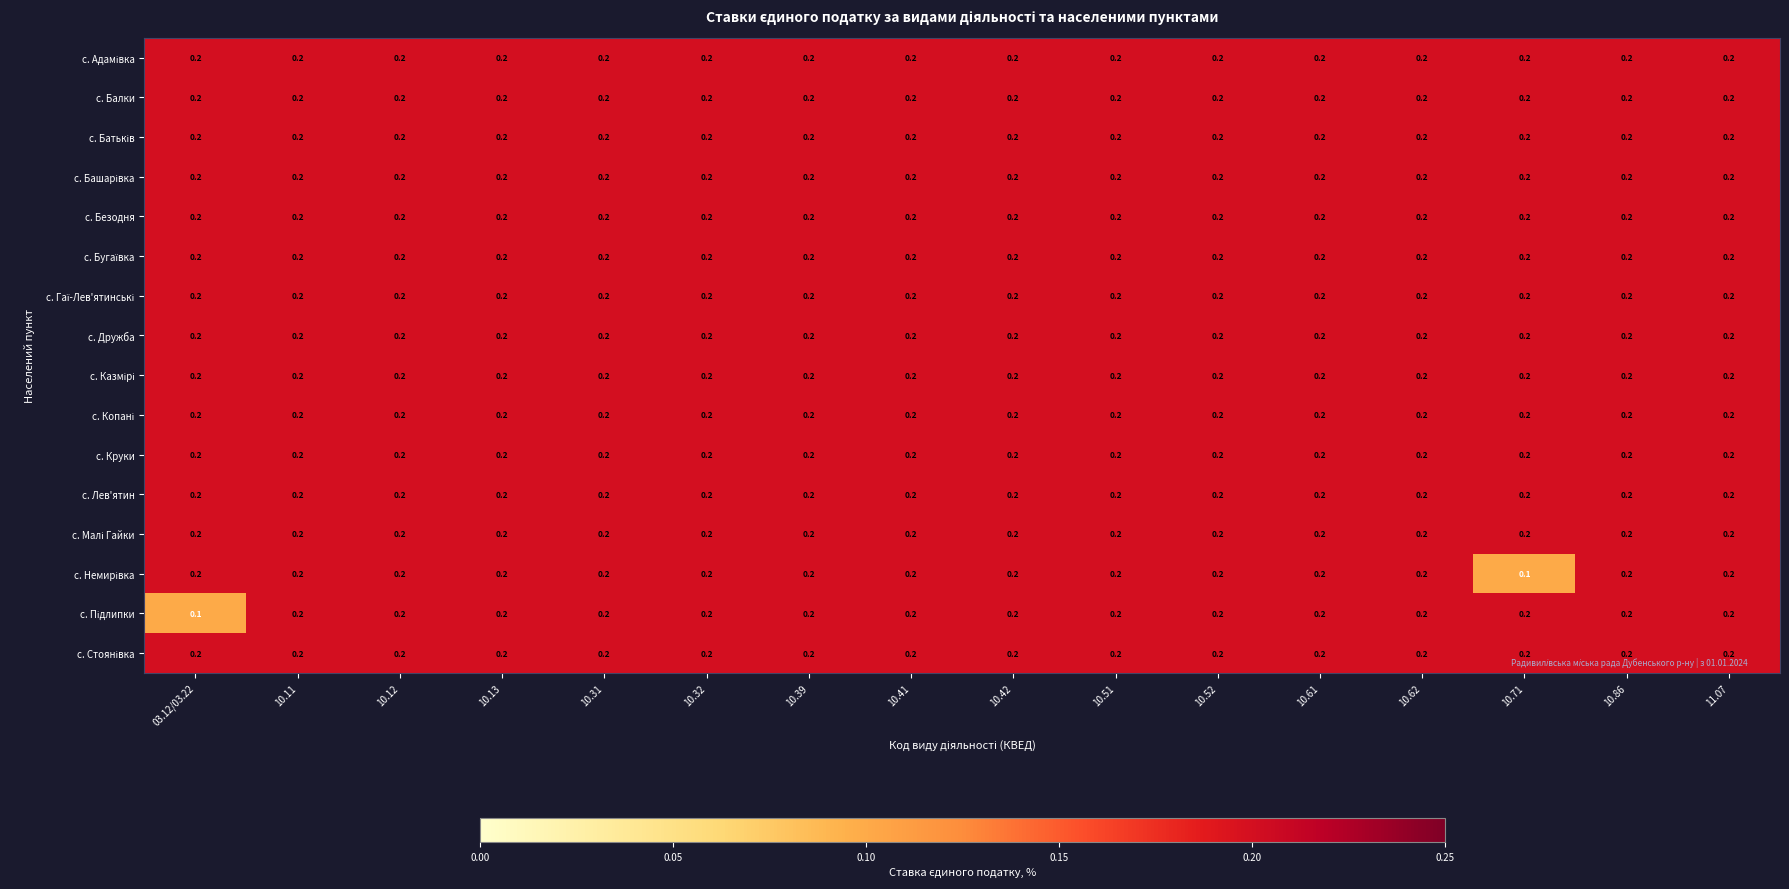

The с. Лев'ятин series shows 0.2 at 10.31. True or false?

True